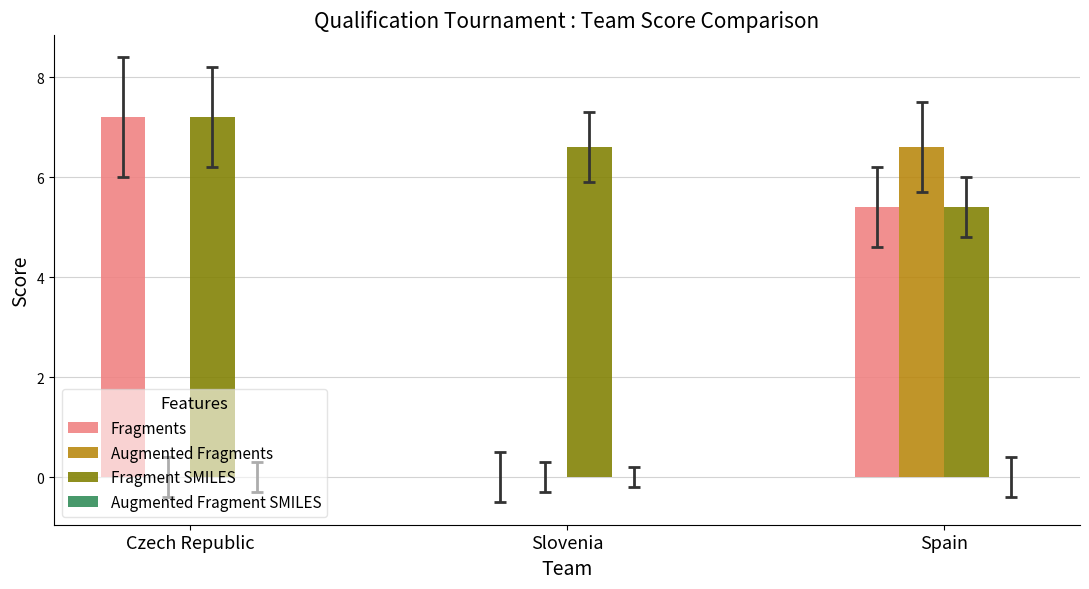

The value of Augmented Fragments at Czech Republic is 2.7. True or false?

False